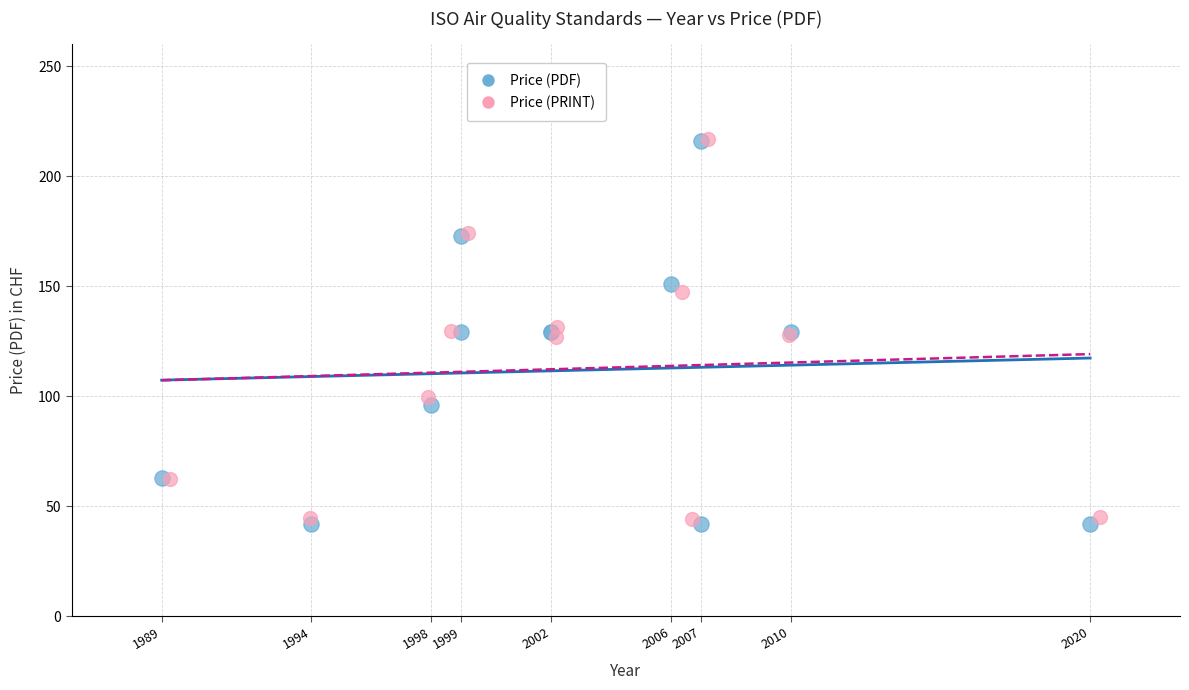

Which series has the widest spread of Y values?

Price (PDF)